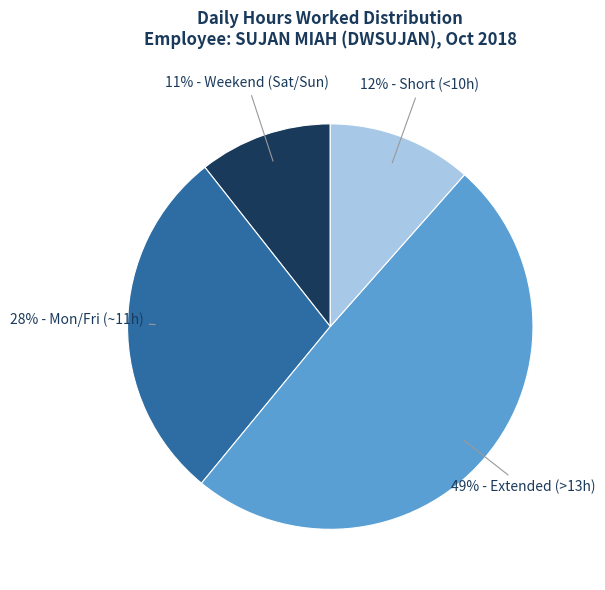

Is there any slice that represents more than half of the pie?

No